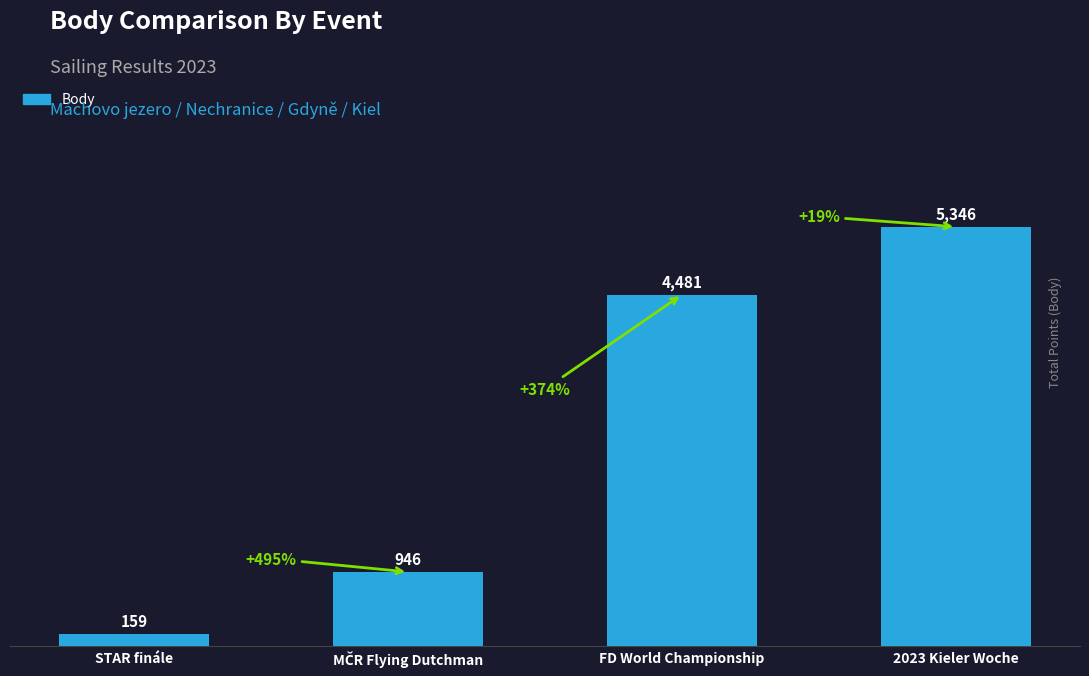

Reading left to right, extract all data points from this chart.

159	946	4481	5346